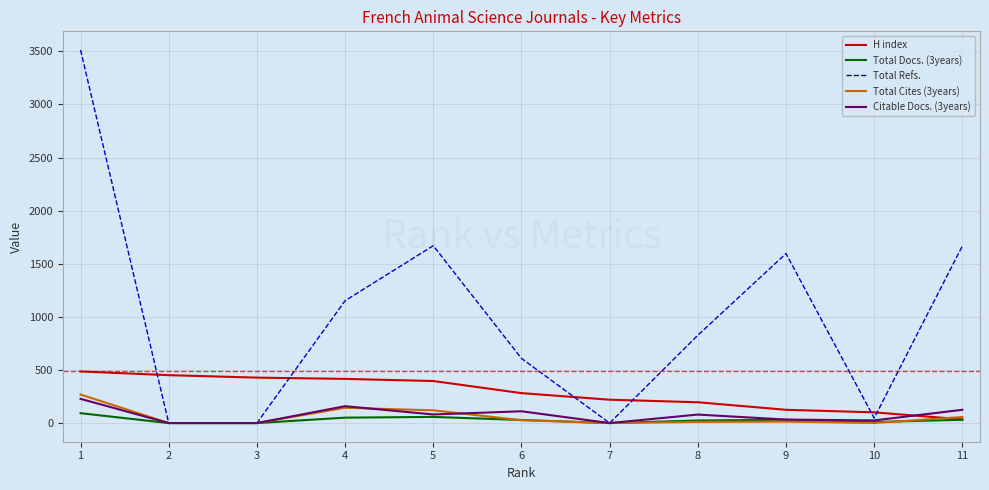

The value of Citable Docs. (3years) at 1 is 228. True or false?

True